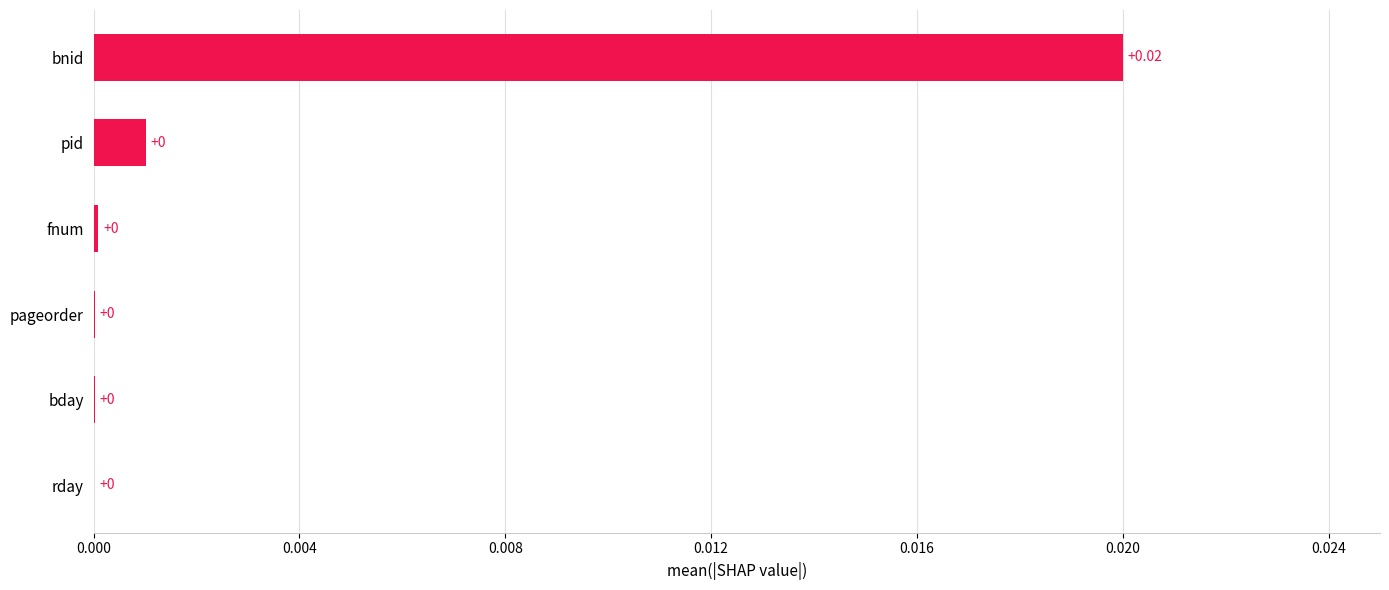

Which label corresponds to the largest value in the chart?

bnid